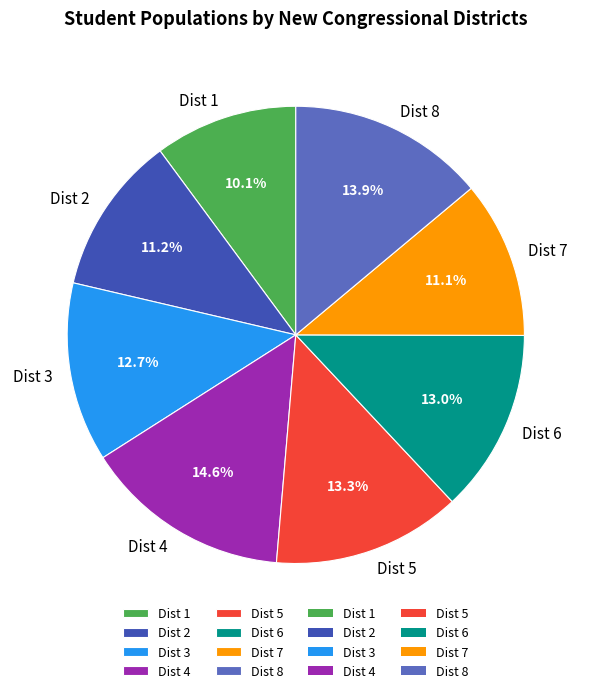

Count the number of slices in the pie.

8